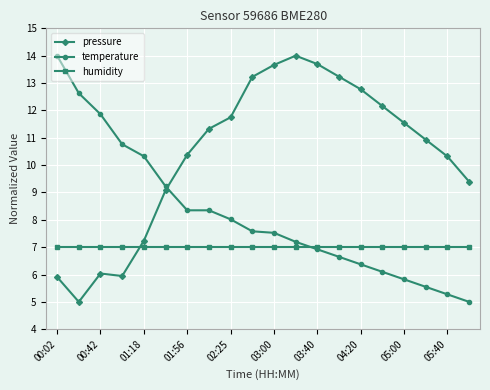

Which series ends up on top after the final intersection of pressure and temperature?

pressure